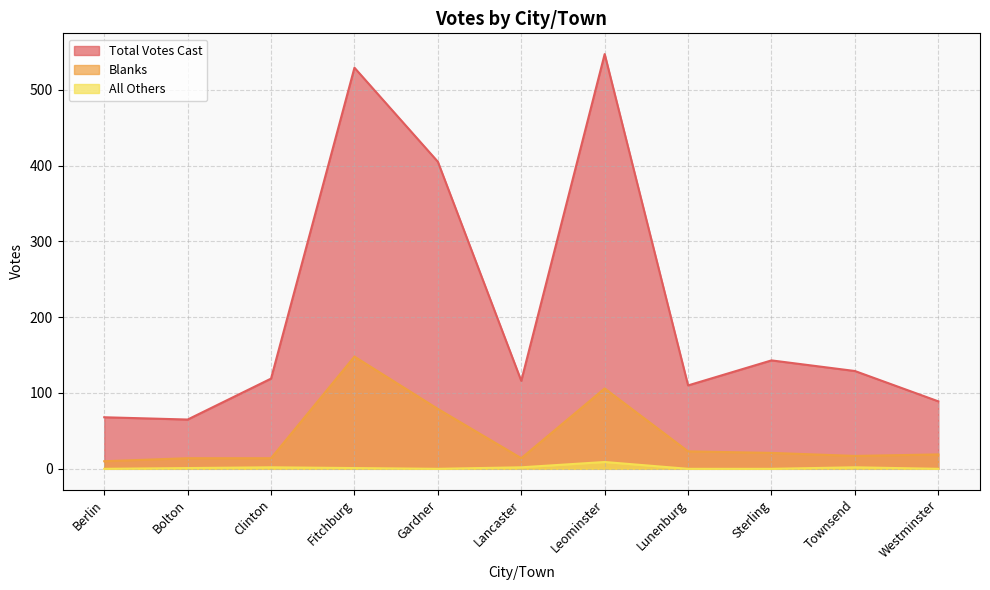

Which label corresponds to the largest value in the chart?

Leominster